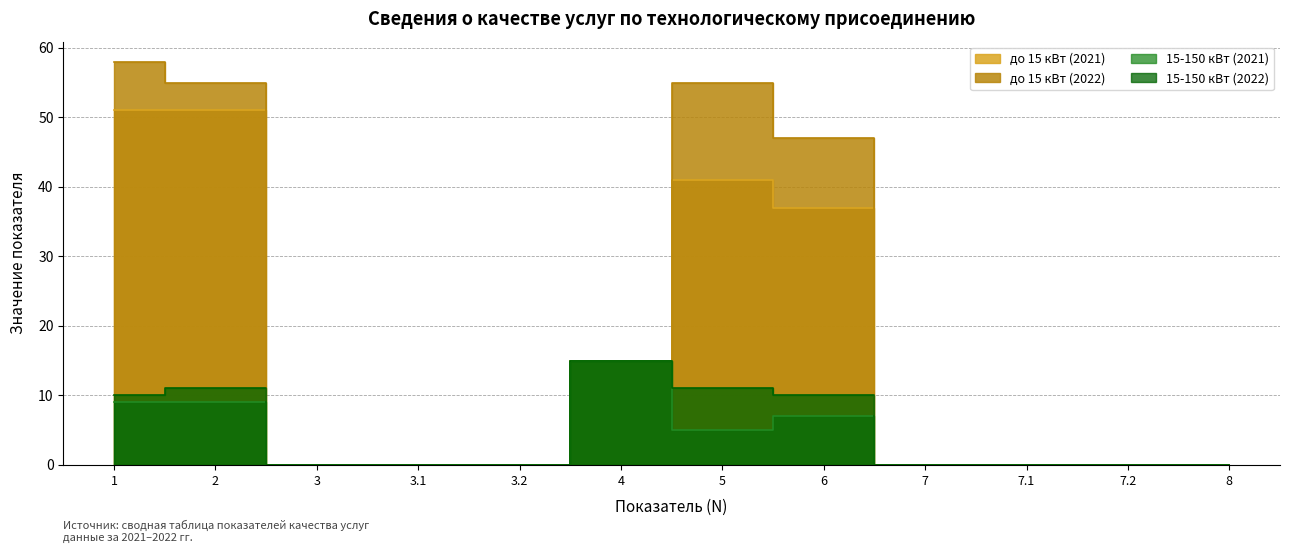

What position from the left is 2?

2